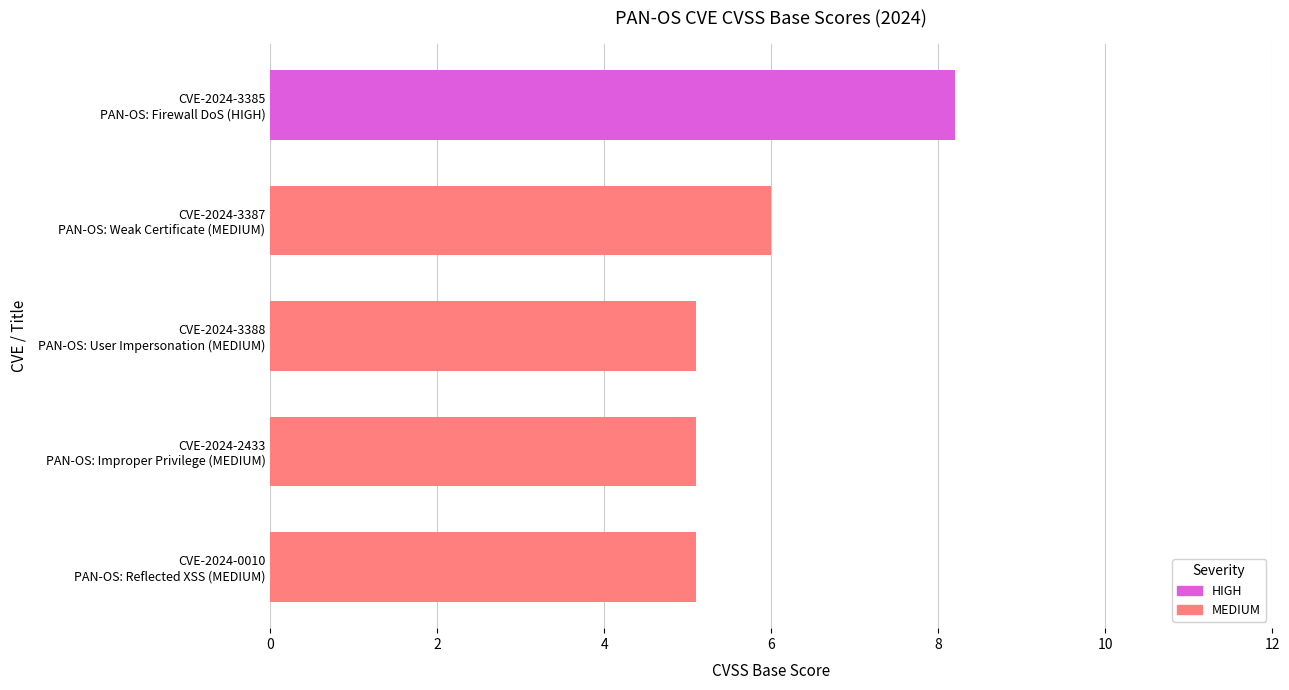

What is the difference between the maximum and second lowest values?

3.1